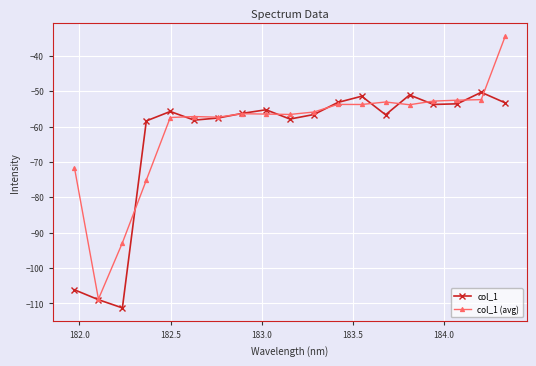

Which series has the largest range (max minus min)?

col_1 (avg)